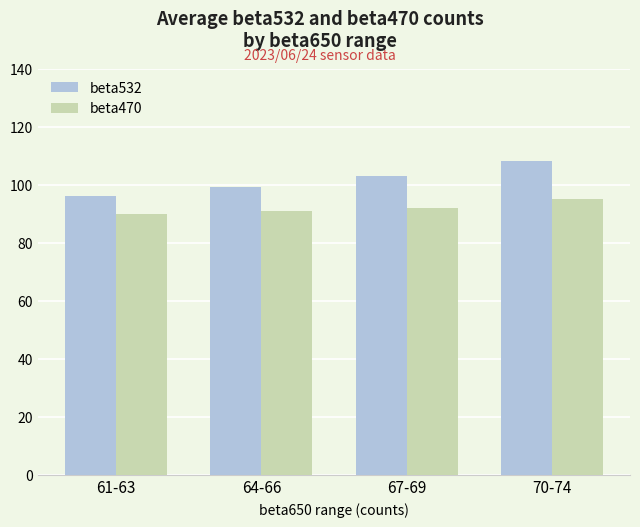

Which series has the largest total across all categories?

beta532